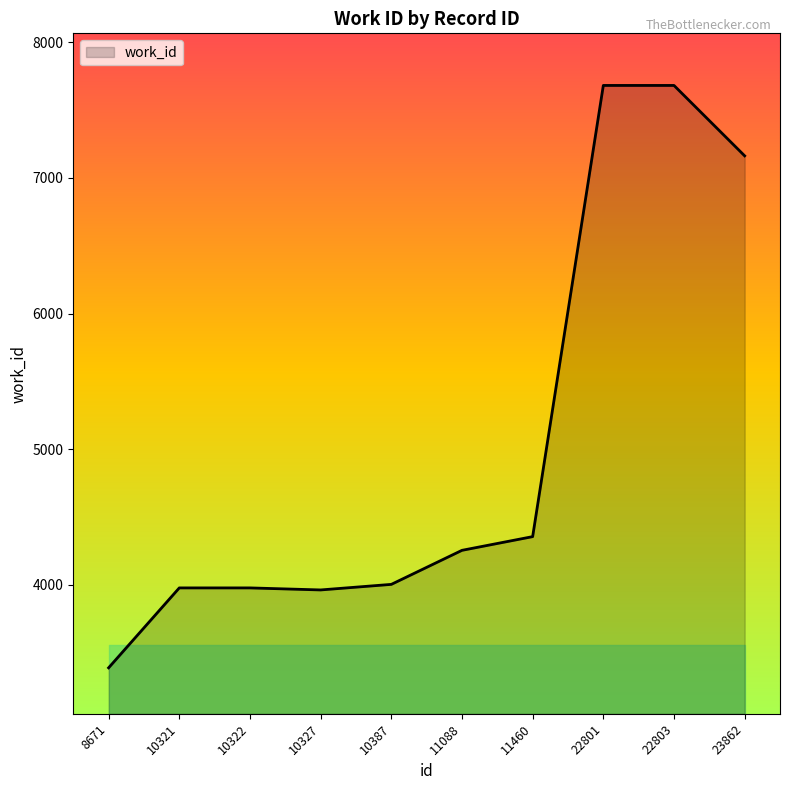

Between 22801 and 10322, which is larger?

22801